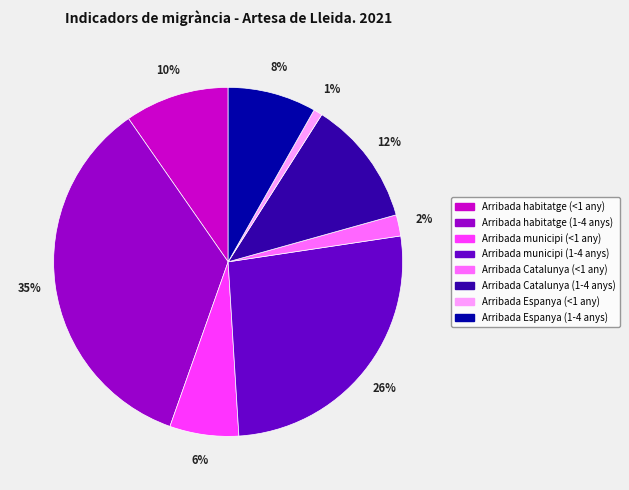

Is there any slice that represents more than half of the pie?

No